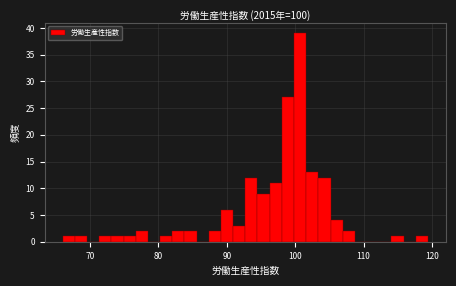

Around what value on the x-axis is the tallest bar? Give the approximate position of its centre, as read against the axis.

101